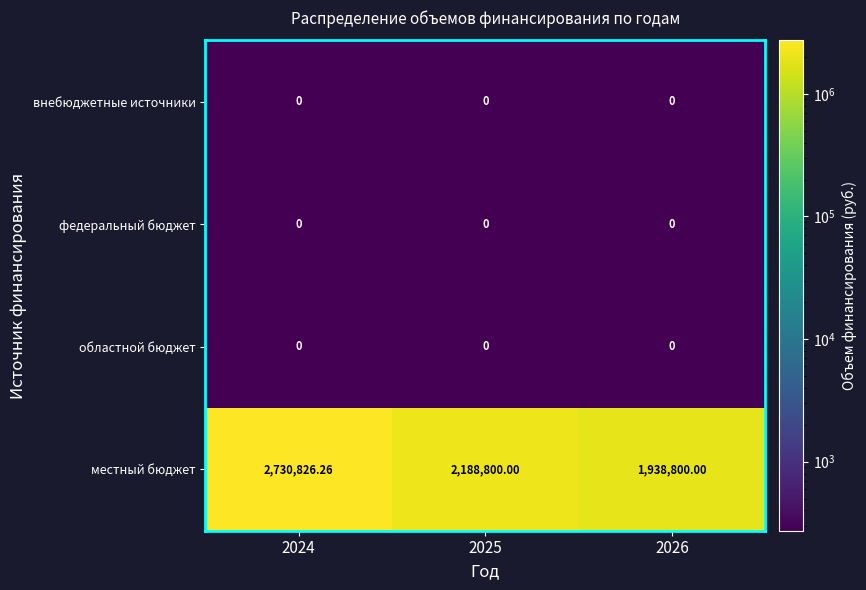

Which series has the largest range (max minus min)?

местный бюджет